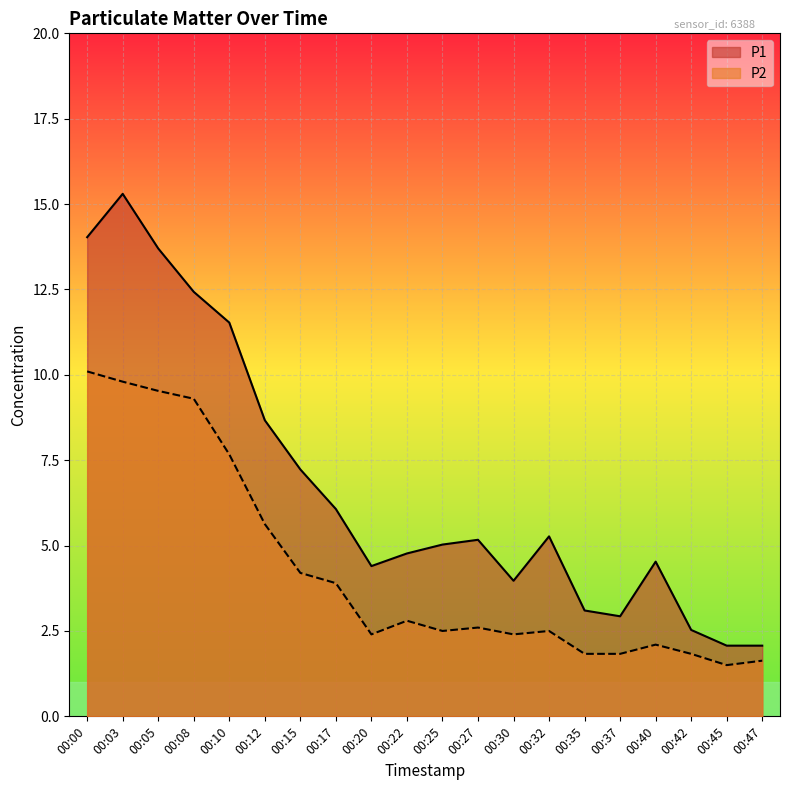

What is the difference between the maximum and minimum values in the P2 series?

8.6